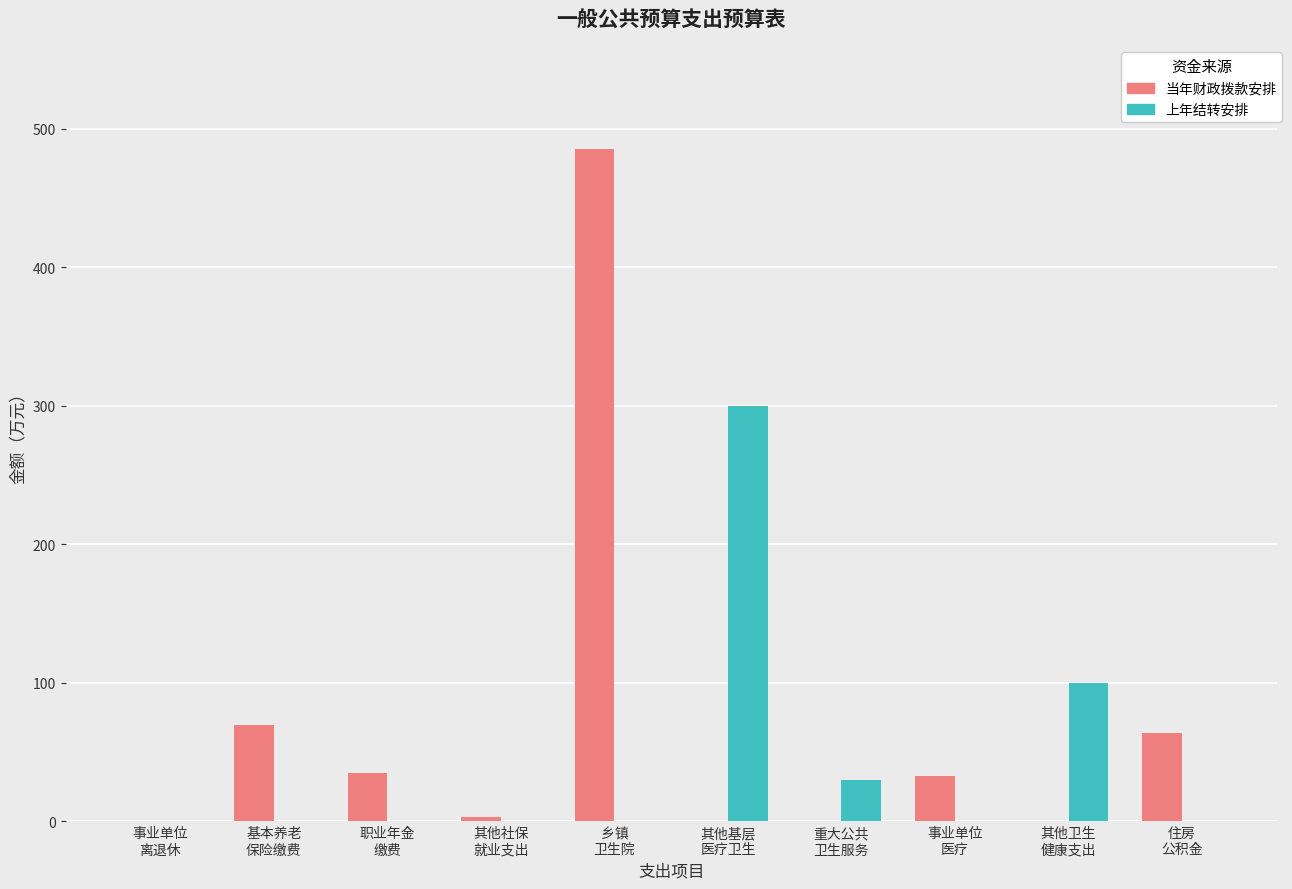

Which series has the largest total across all categories?

当年财政拨款安排